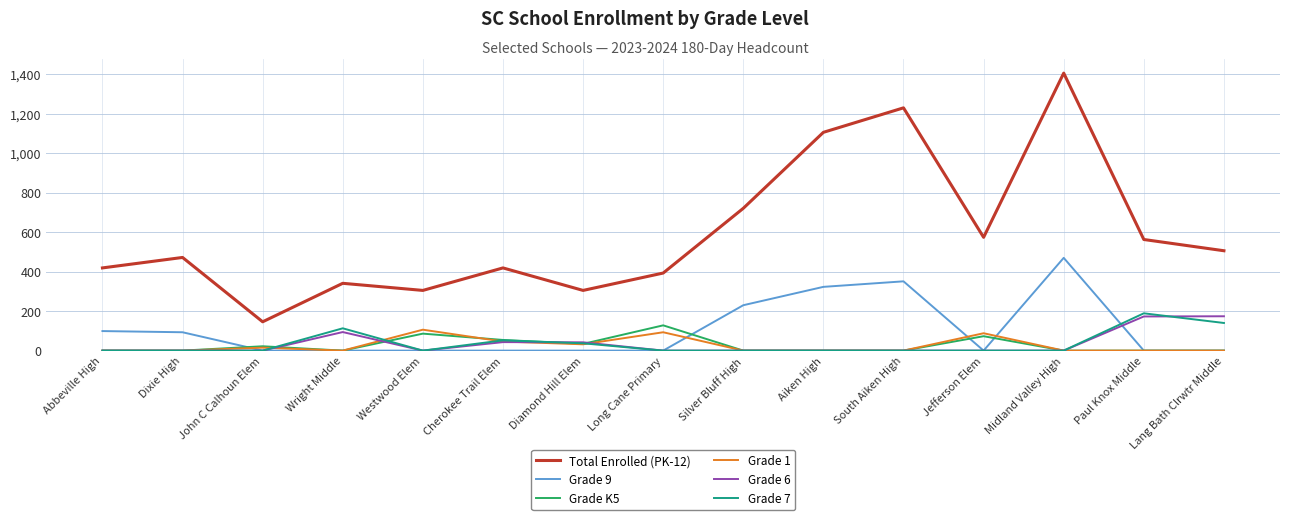

Which series has the widest spread of values?

Total Enrolled (PK-12)